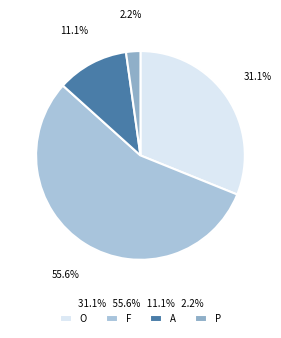

Is there a majority slice in this chart?

Yes